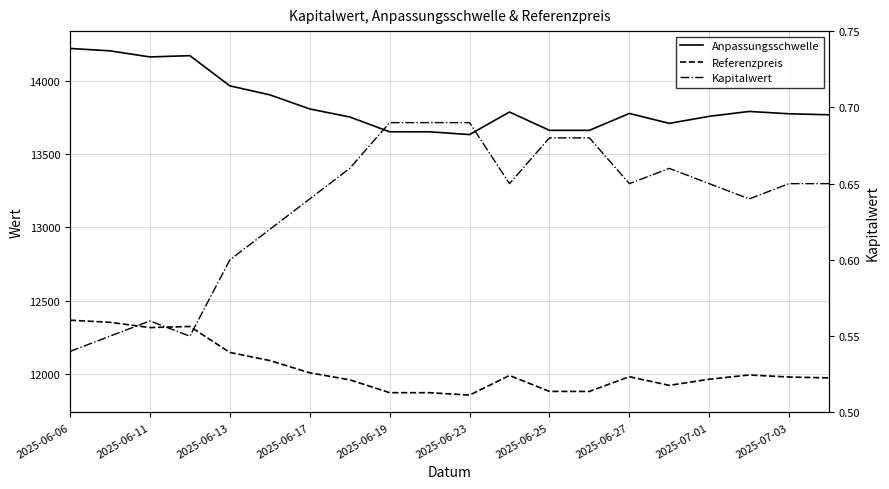

What is the lowest value of the Anpassungsschwelle series?

13633.2